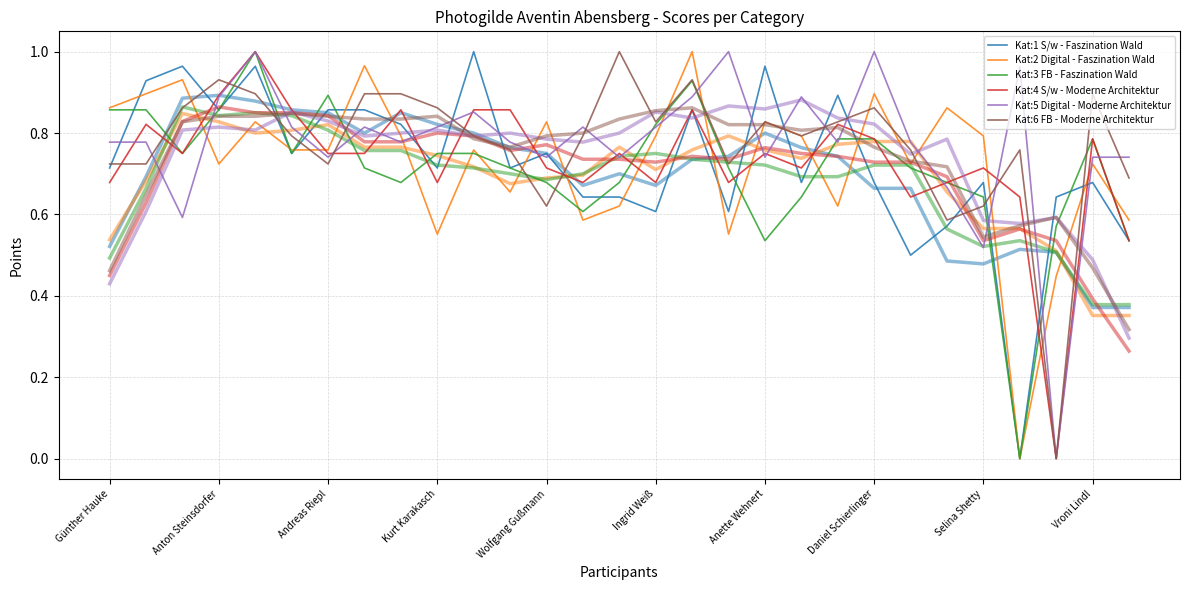

How many lines are shown in the chart?

6